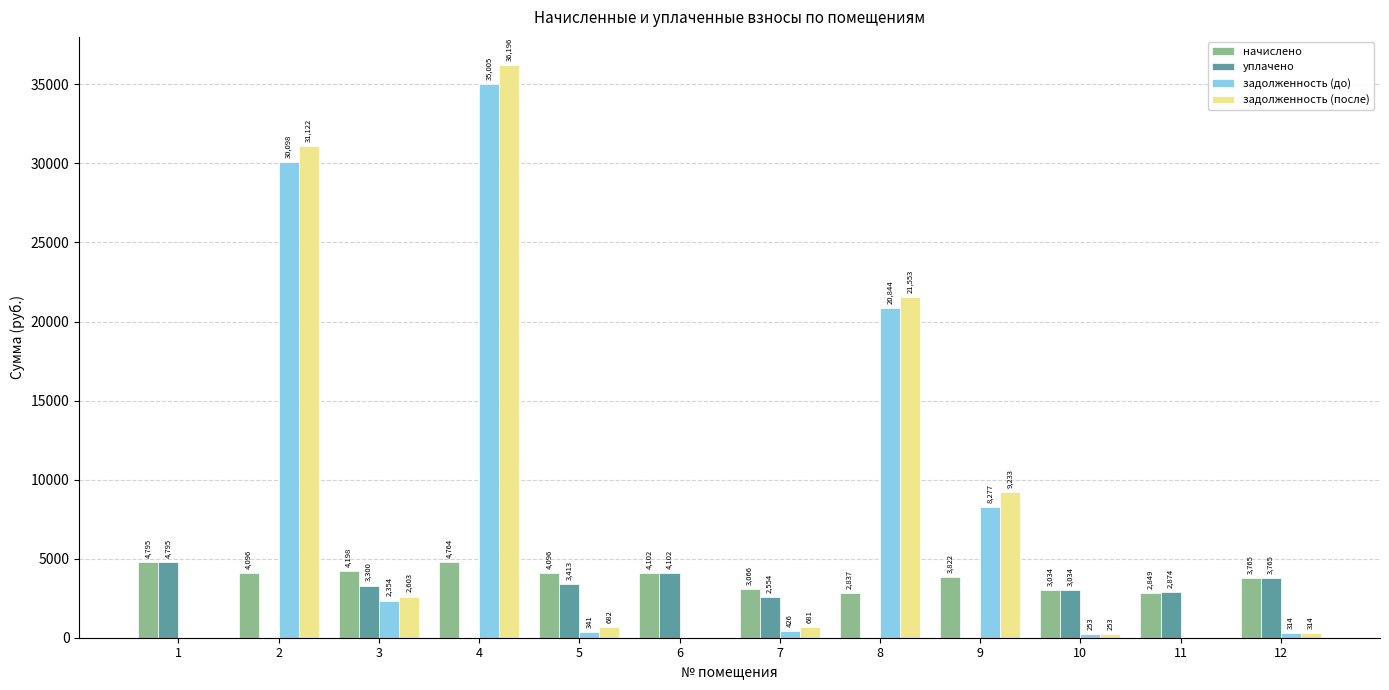

Are the bars grouped side by side (vs. stacked)?

Yes